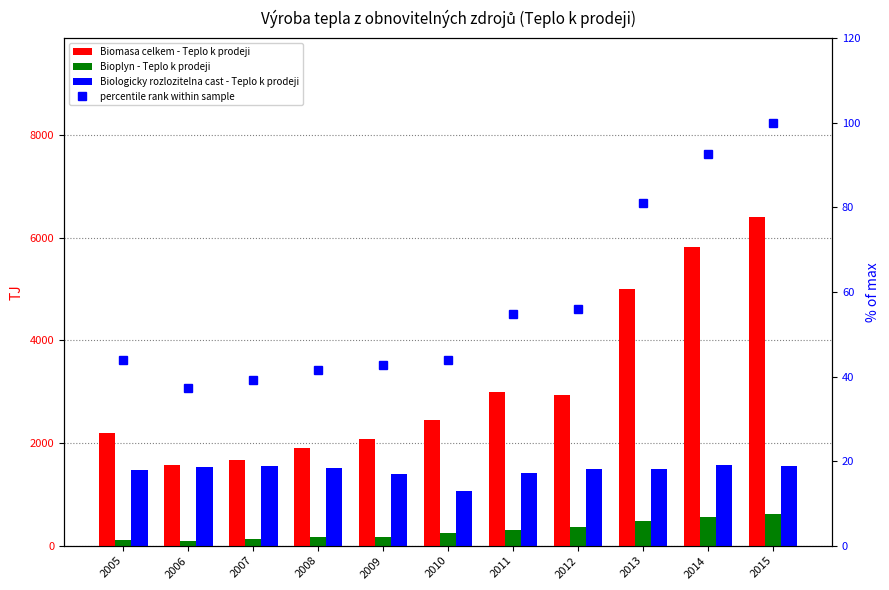

Reading left to right, what are all the values shown in this chart?

Biomasa celkem - Teplo k prodeji: 2005=2194.0	2006=1581.0	2007=1678.0	2008=1902.0	2009=2087.0	2010=2458.0	2011=2988.0	2012=2944.0	2013=5003.0	2014=5821.0	2015=6414.0
Bioplyn - Teplo k prodeji: 2005=103.0	2006=94.0	2007=129.0	2008=161.0	2009=175.0	2010=256.0	2011=303.0	2012=365.0	2013=487.0	2014=565.0	2015=623.0
Biologicky rozlozitelna cast - Teplo k prodeji: 2005=1479.0	2006=1524.0	2007=1555.0	2008=1505.0	2009=1403.0	2010=1058.0	2011=1414.0	2012=1504.0	2013=1487.0	2014=1570.0	2015=1562.0
percentile rank within sample: 2005=43.9	2006=37.2	2007=39.1	2008=41.5	2009=42.6	2010=43.9	2011=54.7	2012=56.0	2013=81.1	2014=92.5	2015=100.0